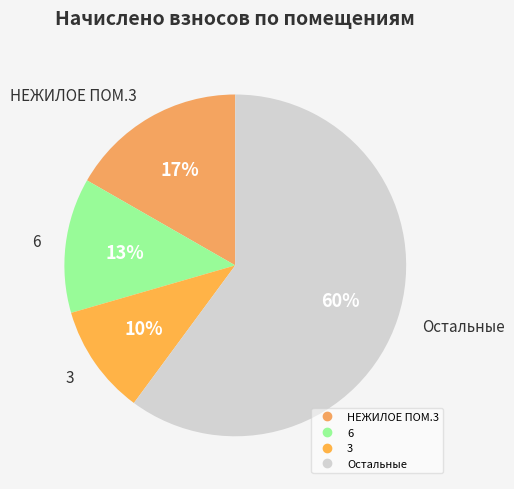

How many segments does this pie chart have?

4